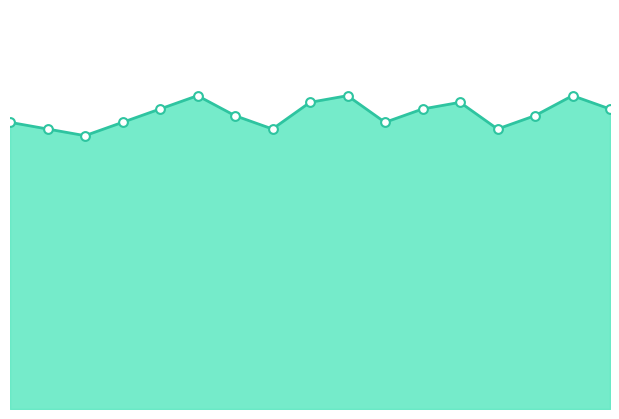

At which category is the sum across all series the highest?

10